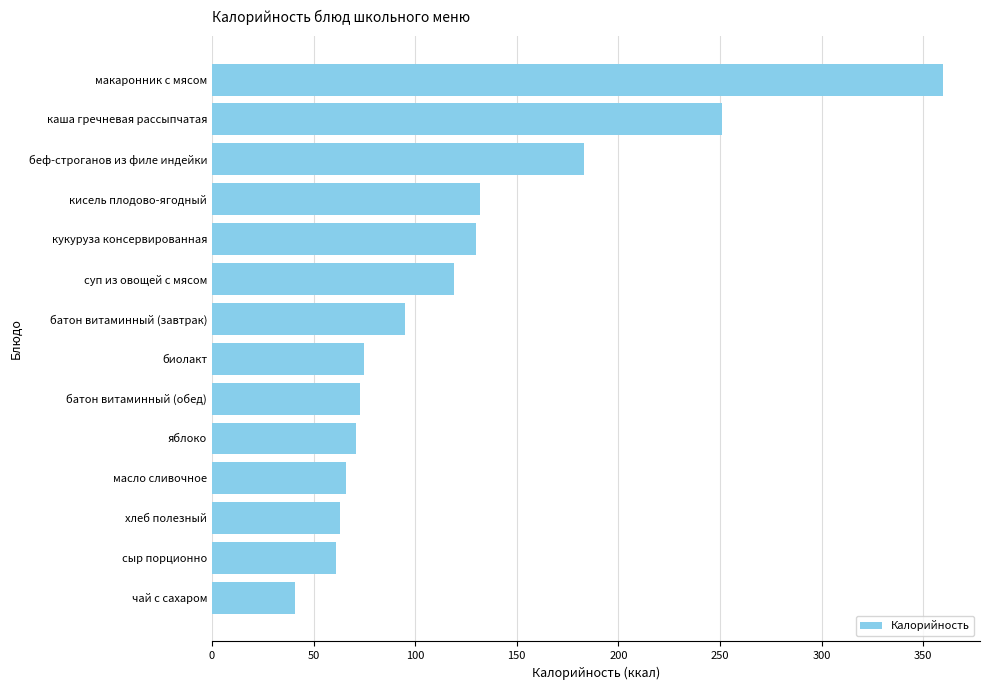

What is the average value?

122.9